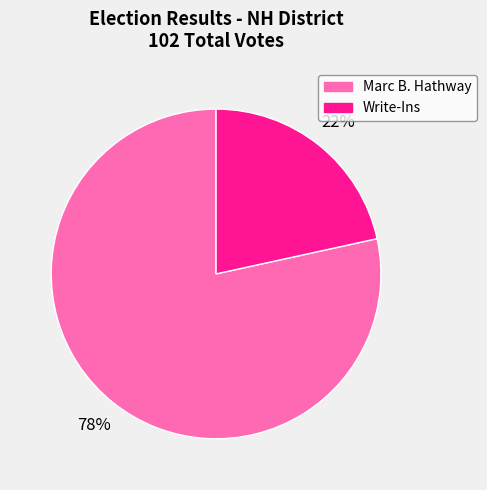

True or false: Marc B. Hathway accounts for 73% of the total.

False